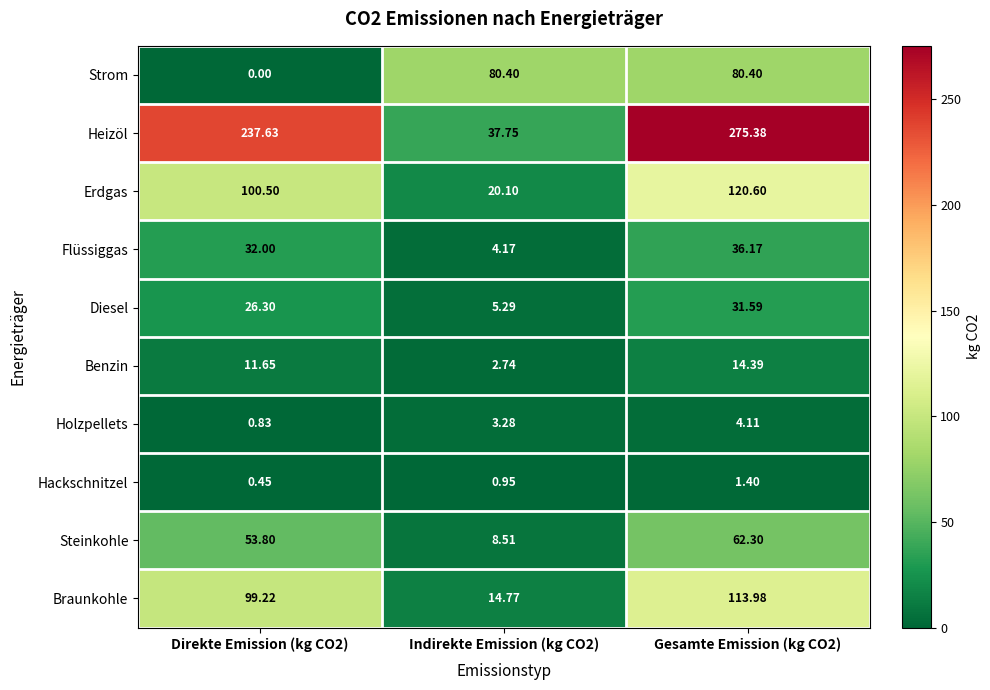

Rank the series by their maximum value, from highest to lowest.

Heizöl, Erdgas, Braunkohle, Strom, Steinkohle, Flüssiggas, Diesel, Benzin, Holzpellets, Hackschnitzel